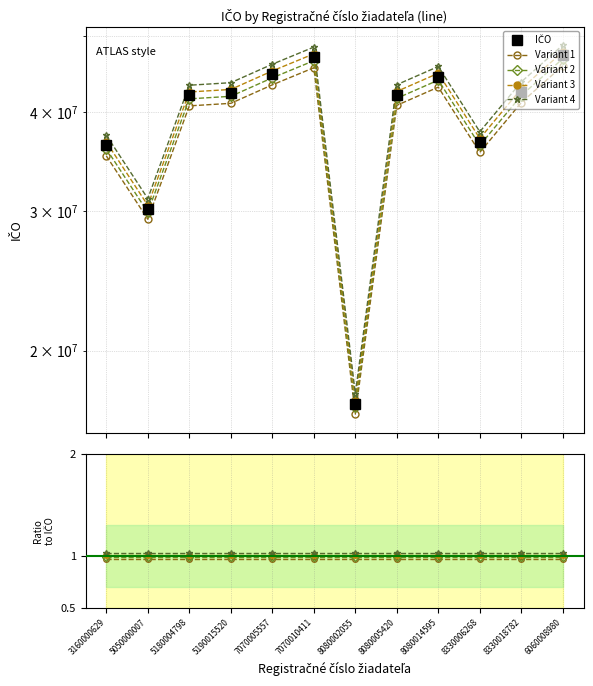

Where is the first local minimum for IČO?

5050000007